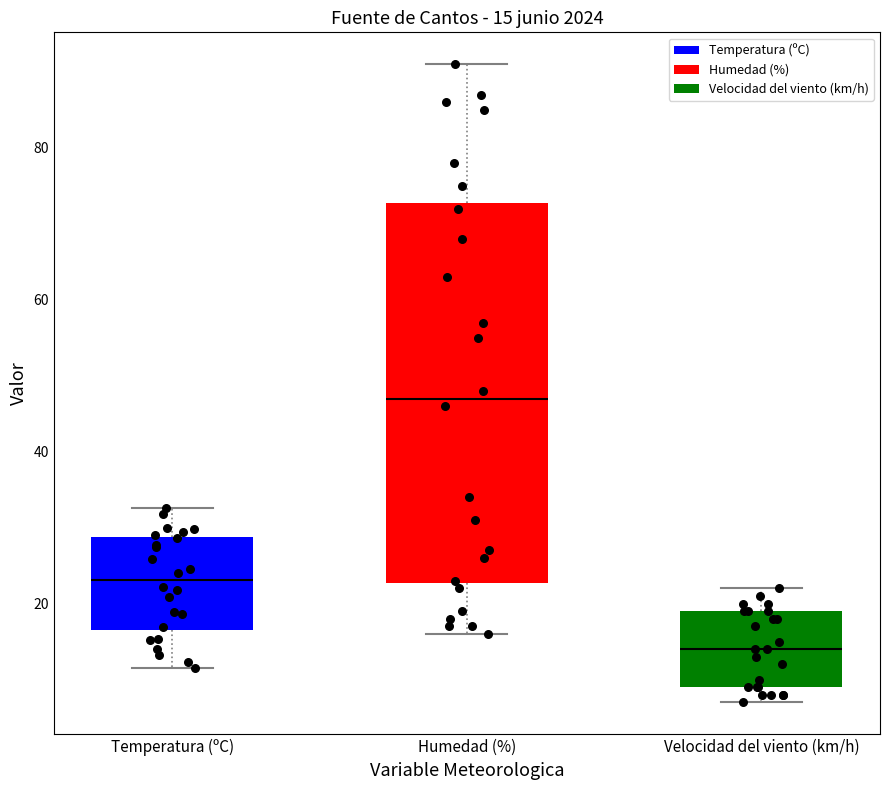

Comparing the boxes themselves (not the whiskers), which one is the tallest?

Humedad (%)